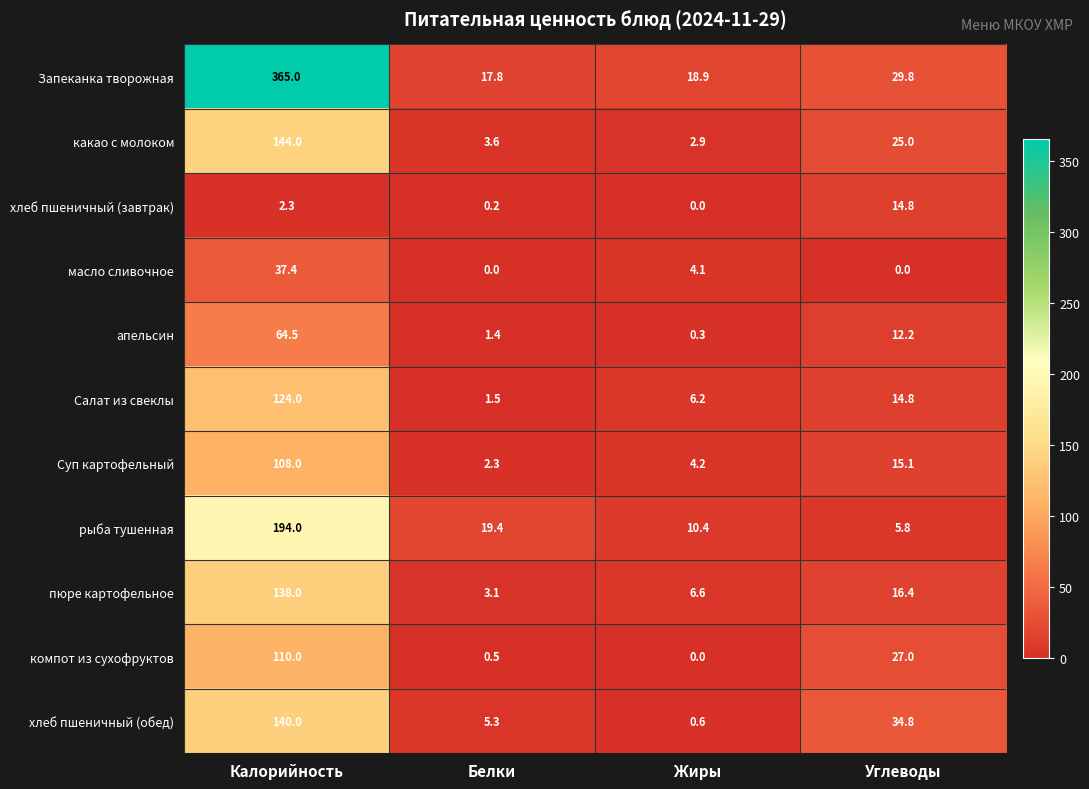

What is the total value across all series at Белки?

55.1